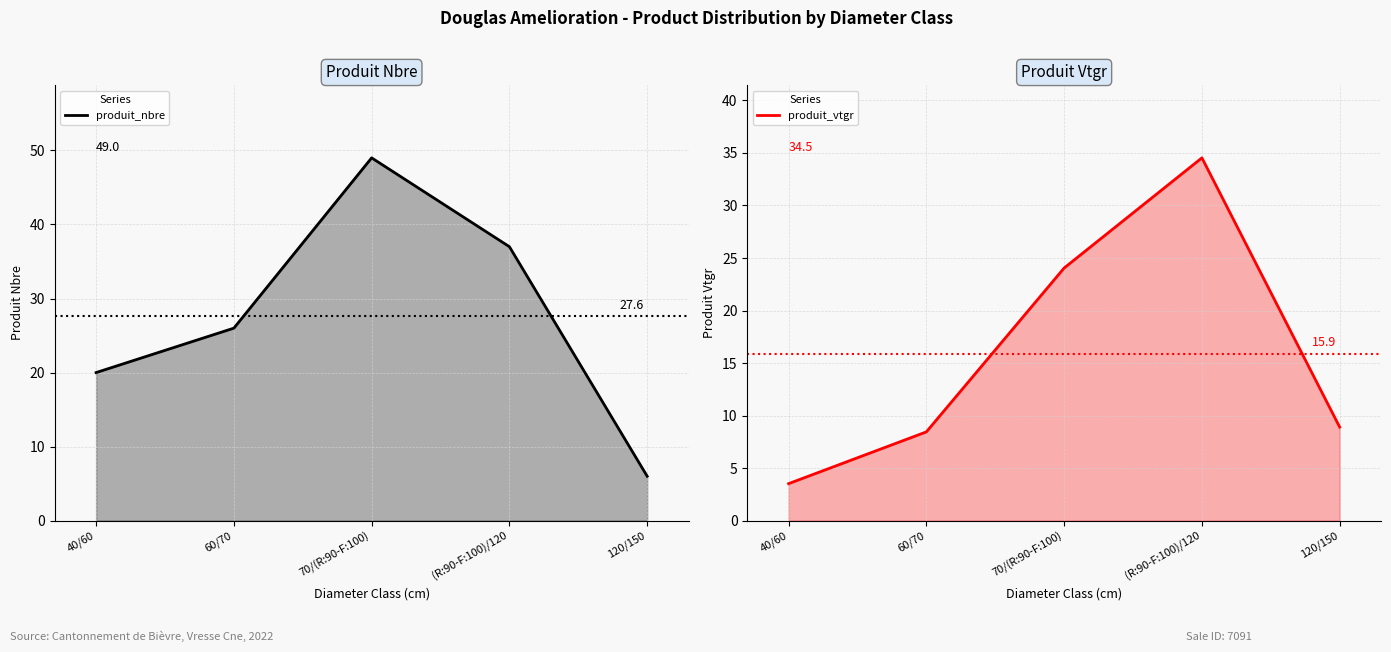

What is the total value across all series at 120/150?

14.9